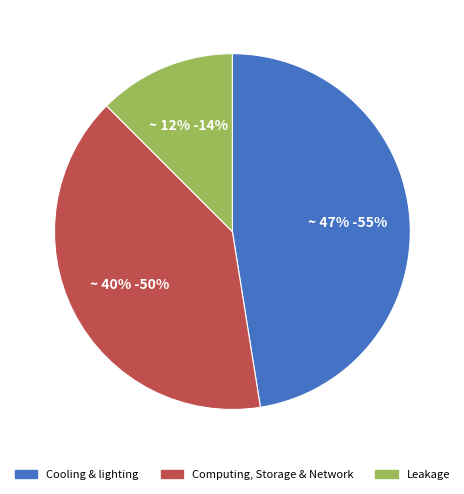

Does any single category account for the majority?

No